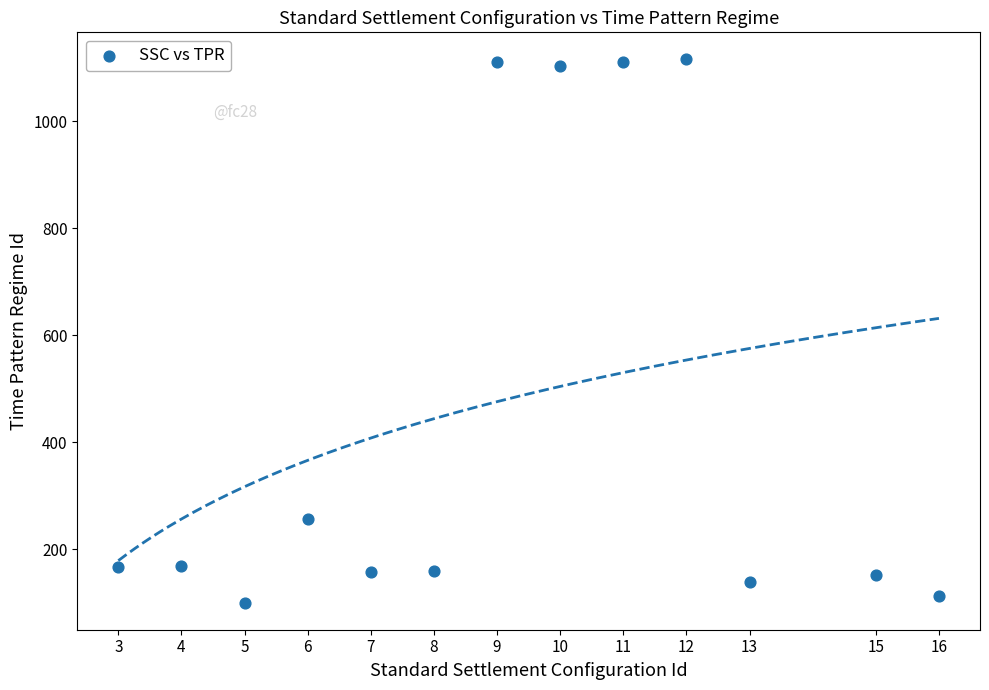

What is the range of X values (max minus min)?

13